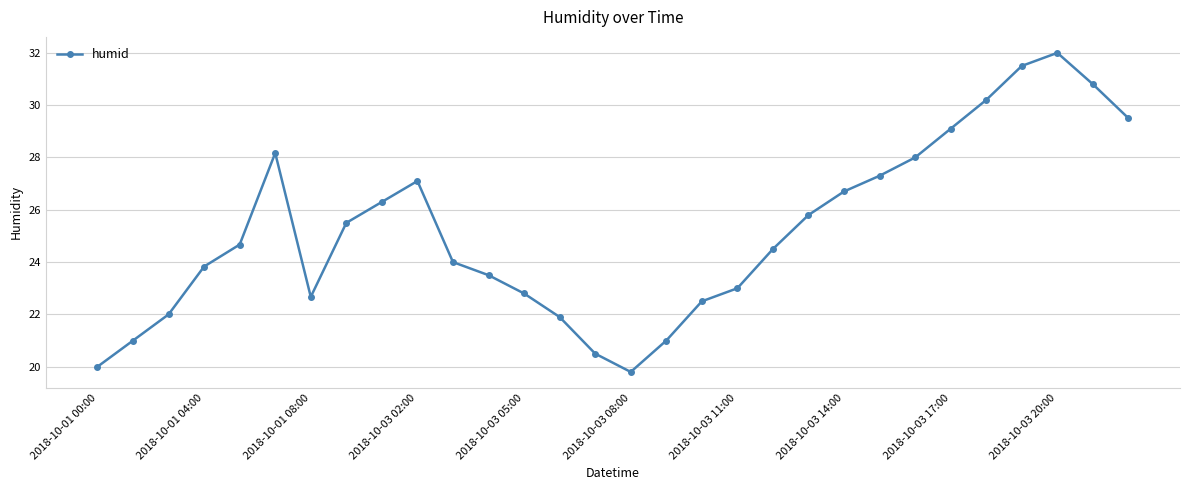

What is the maximum value shown in the chart?

32.0